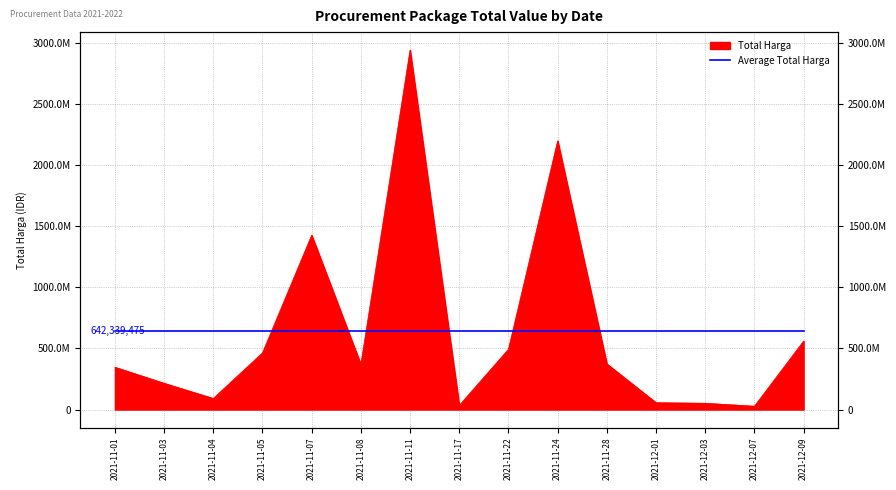

At which category does the data reach its first local peak?

2021-11-07